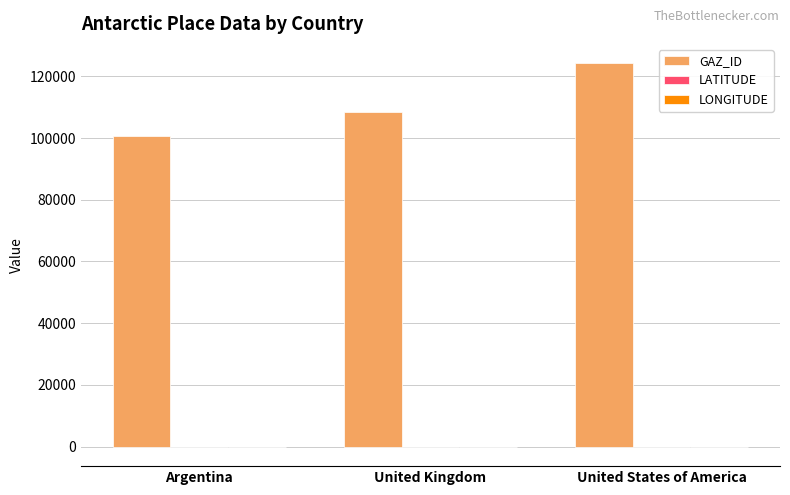

What is the approximate value of GAZ_ID at United States of America?

124268.0